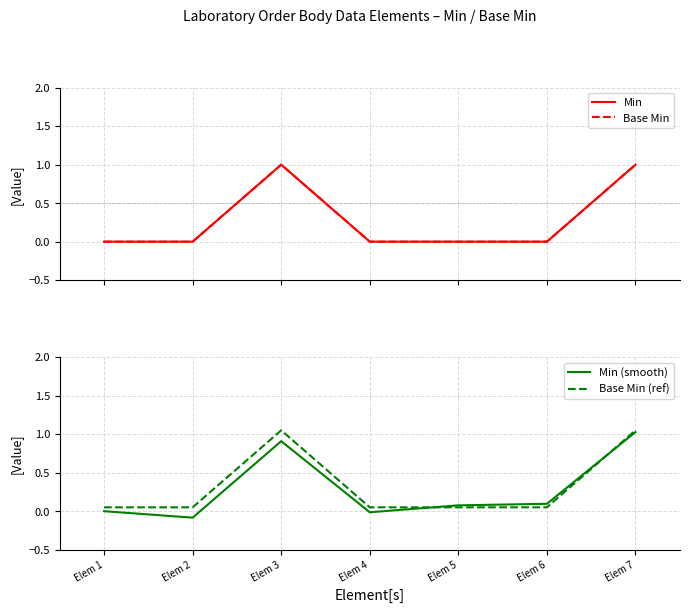

What is the difference between the maximum and minimum values in the Base Min (ref) series?

1.0